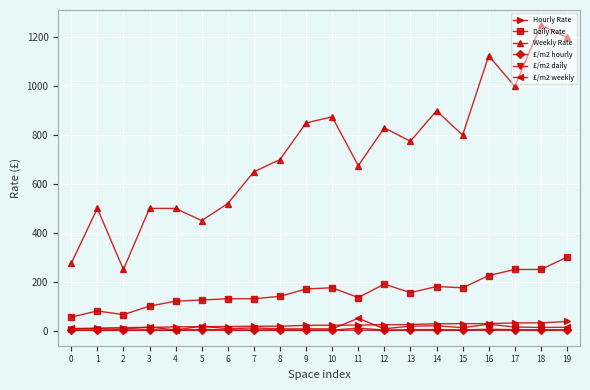

How many data points in £/m2 daily are above 2?

12